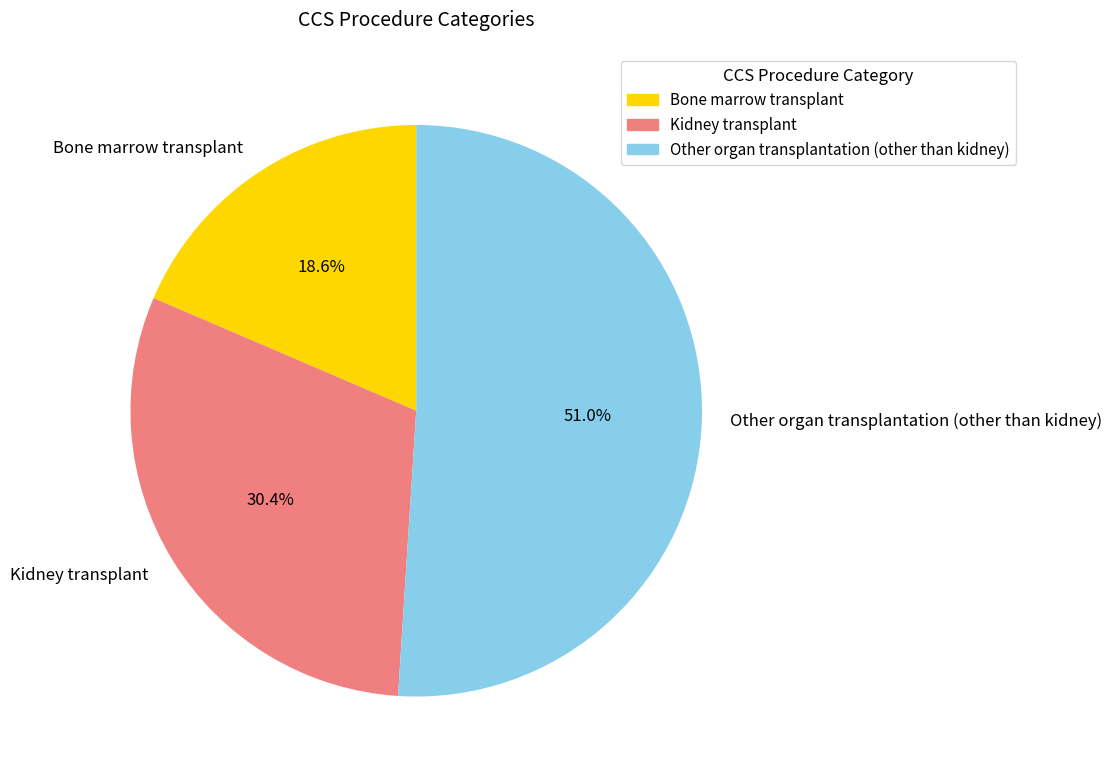

Which slice is the largest?

Other organ transplantation (other than kidney)